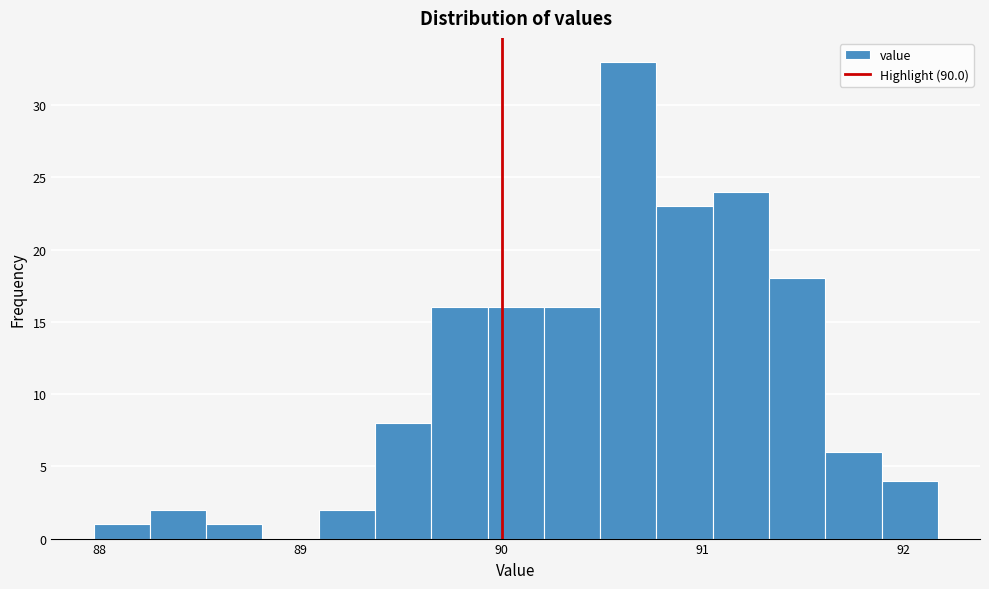

Around what value on the x-axis is the tallest bar? Give the approximate position of its centre, as read against the axis.

90.6